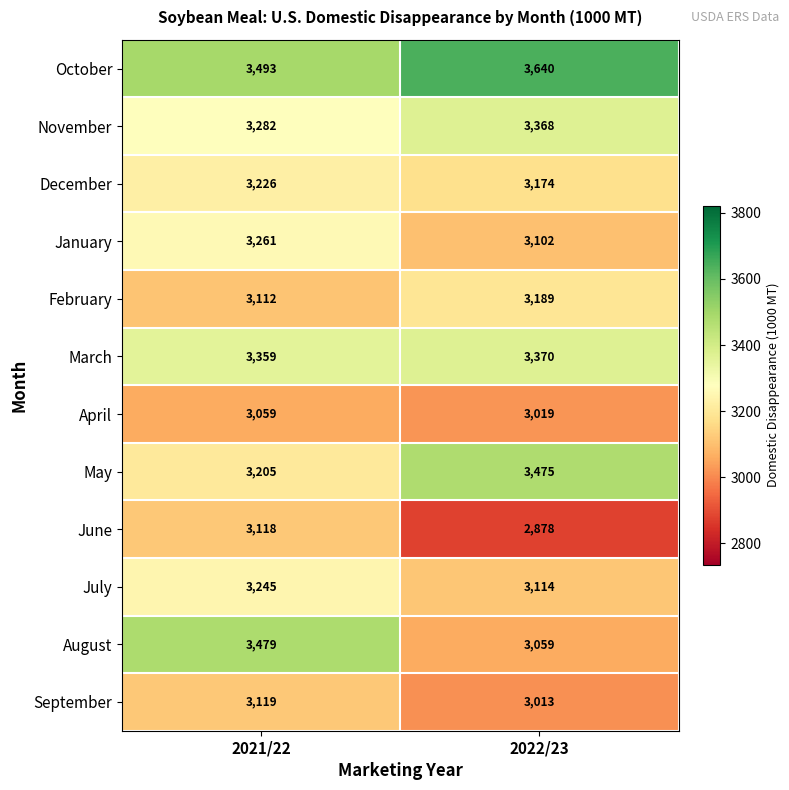

Count the number of categories in the chart.

2